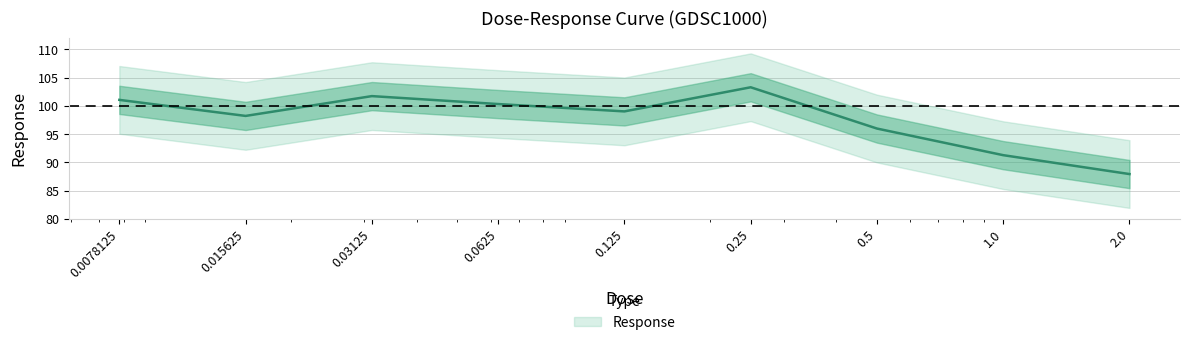

Reading right to left, transcribe all the data shown in this chart.

87.9	91.3	96.0	103.3	99.0	100.3	101.7	98.2	101.1